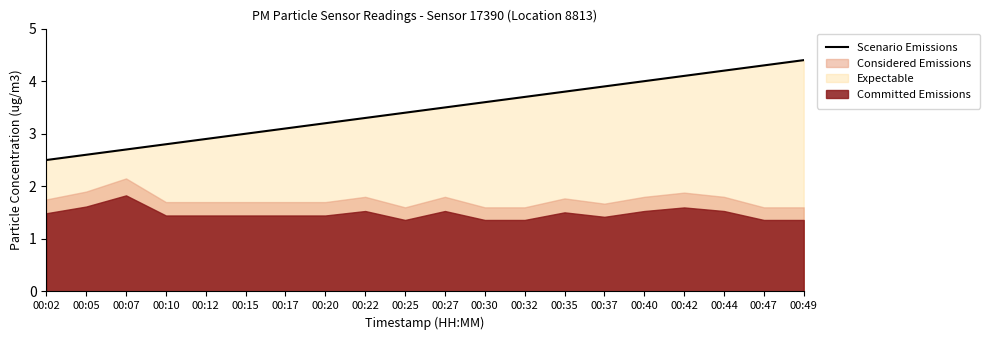

Does the chart have visible grid lines?

No